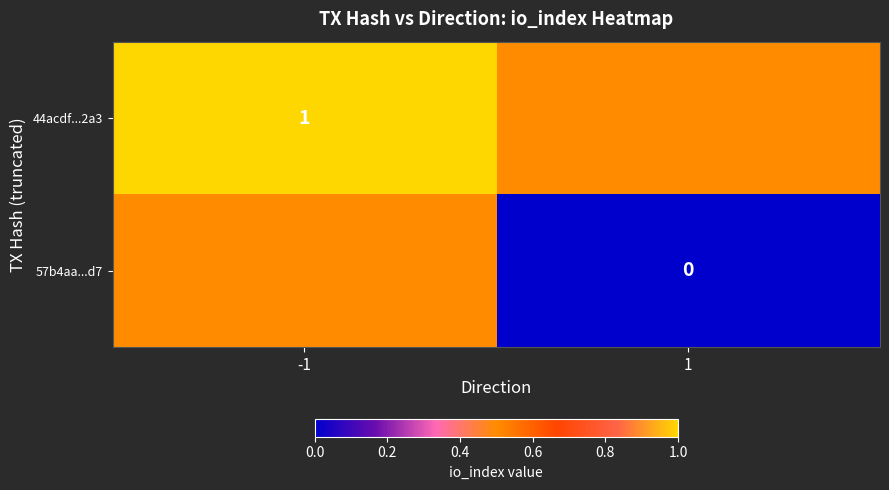

True or false: 44acdf...2a3 has a value of 1.0 at -1.

True